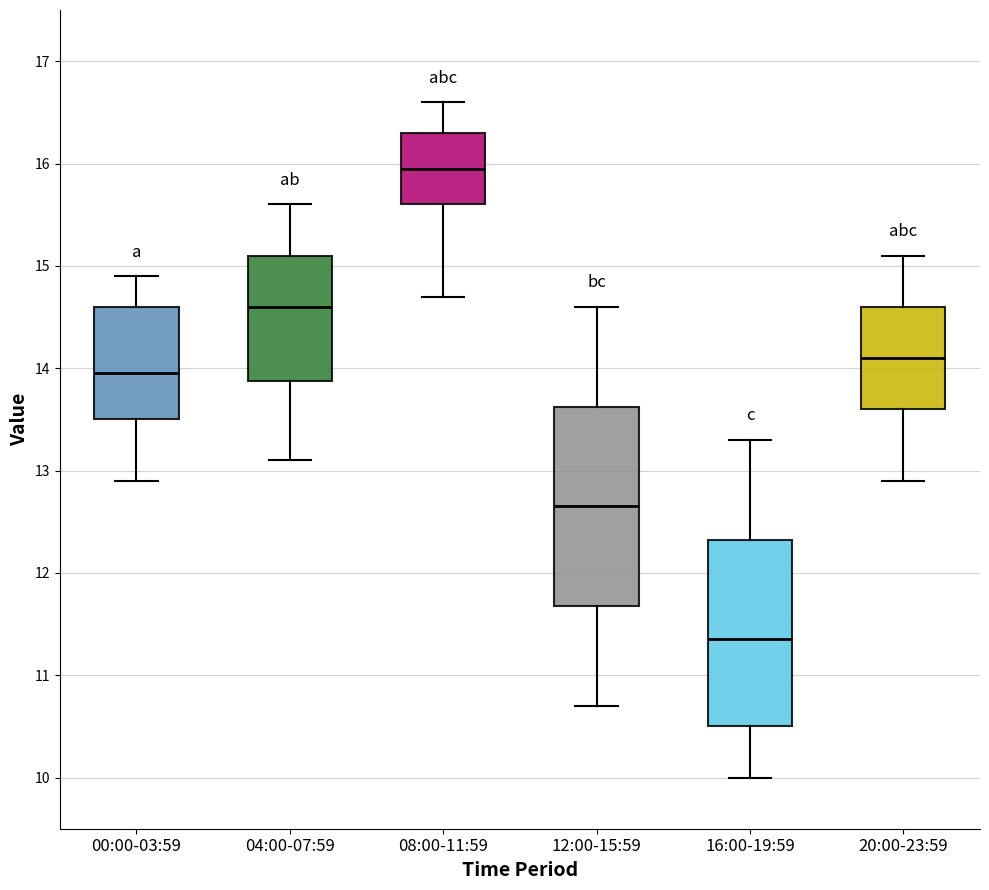

Reading left to right, read every box against the y-axis: the position of its median line, the range the box covers, and the ends of its whiskers. The values are not printed on the chart, so give them approximately, as read against the axis.

00:00-03:59: median 14.0, box 13.5 to 14.6, whiskers 12.9 to 14.9
04:00-07:59: median 14.6, box 13.9 to 15.1, whiskers 13.1 to 15.6
08:00-11:59: median 16.0, box 15.6 to 16.3, whiskers 14.7 to 16.6
12:00-15:59: median 12.7, box 11.7 to 13.6, whiskers 10.7 to 14.6
16:00-19:59: median 11.4, box 10.5 to 12.3, whiskers 10.0 to 13.3
20:00-23:59: median 14.1, box 13.6 to 14.6, whiskers 12.9 to 15.1